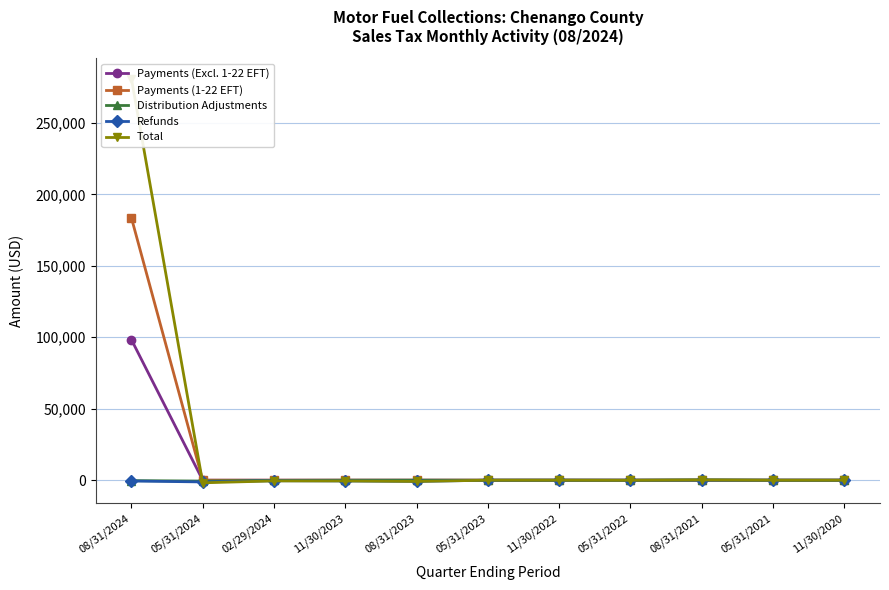

What is the difference between the maximum and minimum values in the Payments (1-22 EFT) series?

183611.5